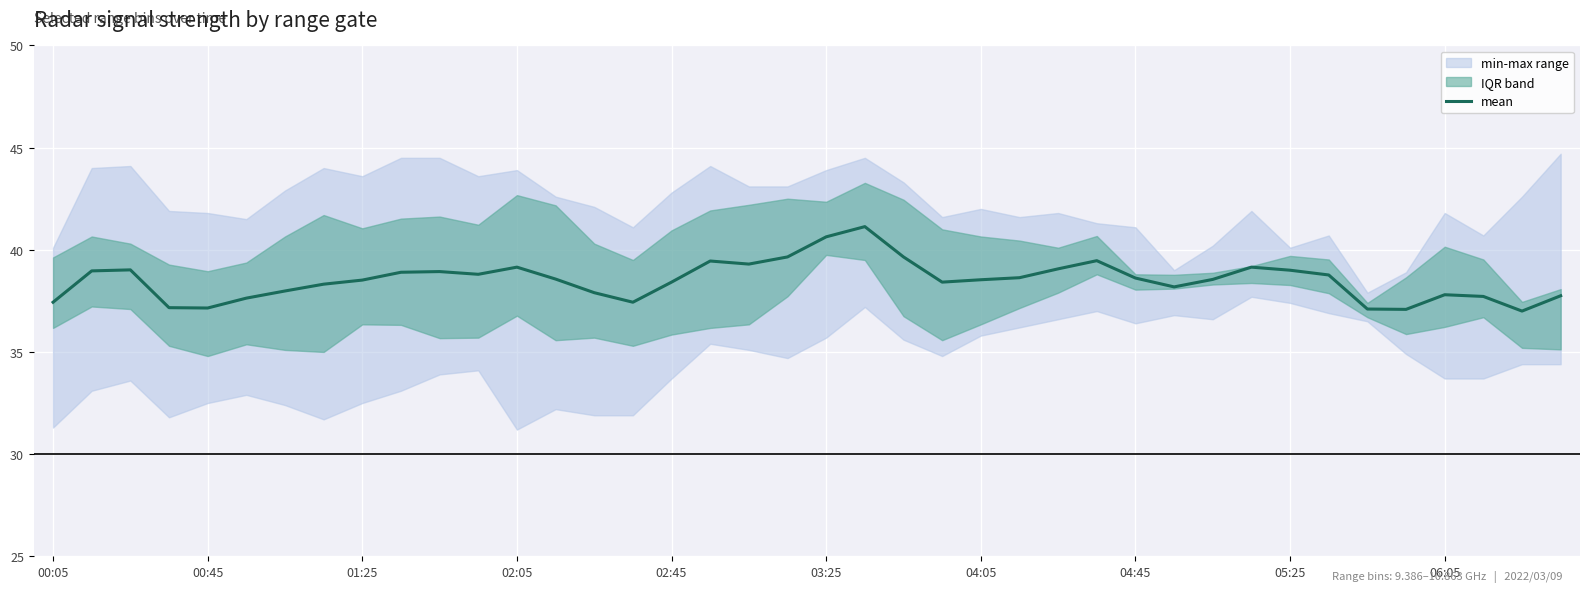

True or false: mean has a value of 38.5 at 01:25.

True